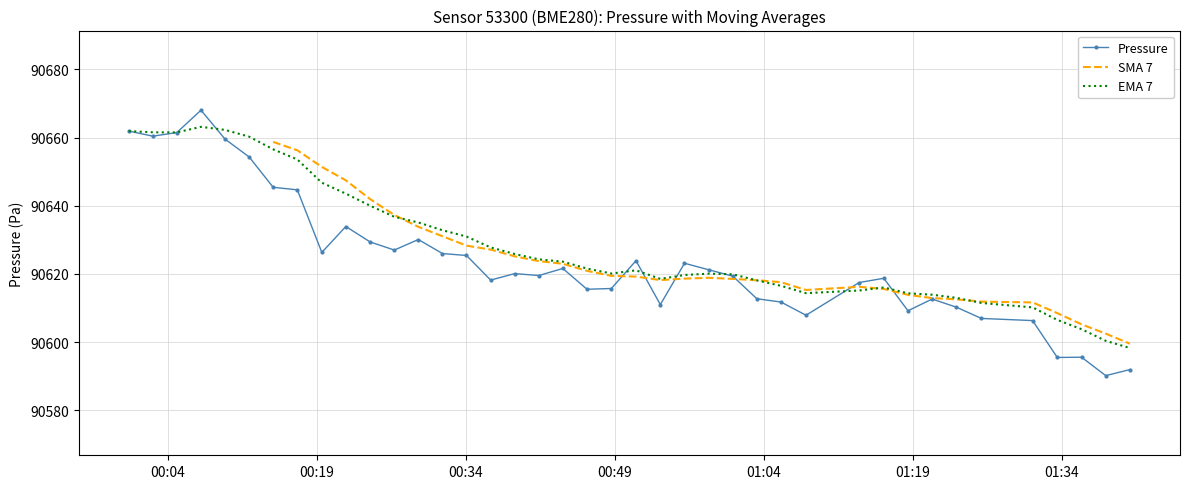

What is the minimum value for EMA 7?

90598.3